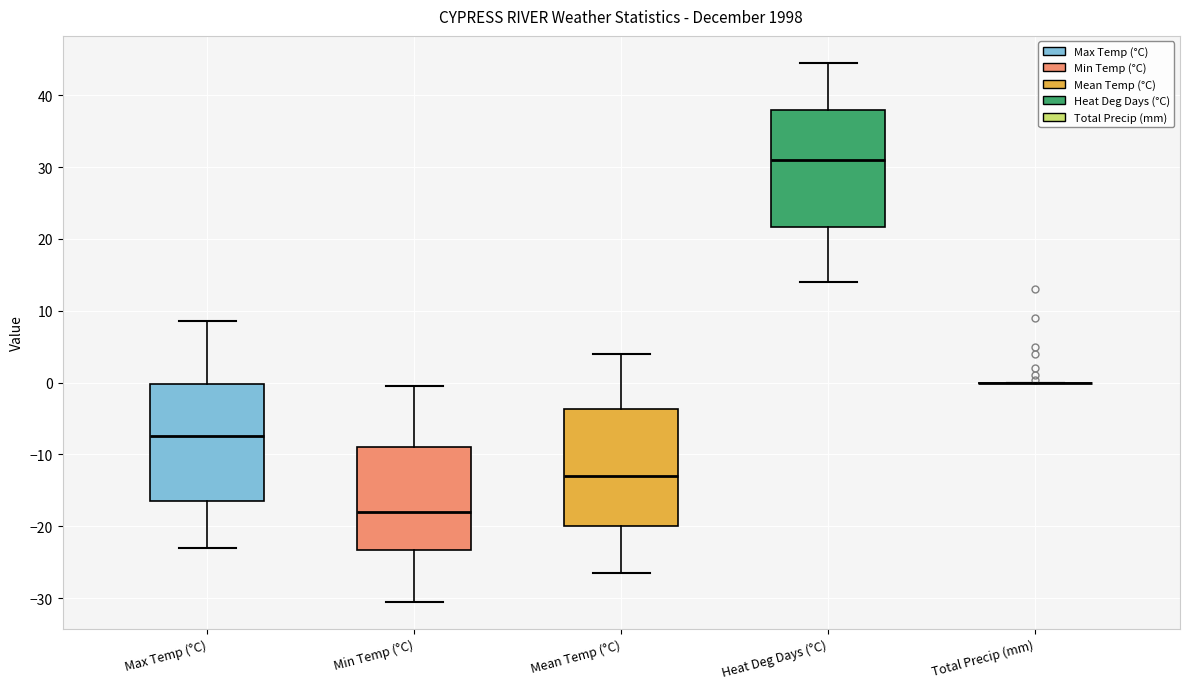

Reading left to right, transcribe this box plot: for each box, give where its median line is, the range the box spans, and where its two whiskers end, as read against the y-axis. The values are not printed on the chart, so give them approximately, as read against the axis.

Max Temp (°C): median -7, box -16 to 0, whiskers -23 to 9
Min Temp (°C): median -18, box -23 to -9, whiskers -30 to 0
Mean Temp (°C): median -13, box -20 to -4, whiskers -26 to 4
Heat Deg Days (°C): median 31, box 22 to 38, whiskers 14 to 45
Total Precip (mm): box collapsed to a line at 0, whiskers 0 to 0